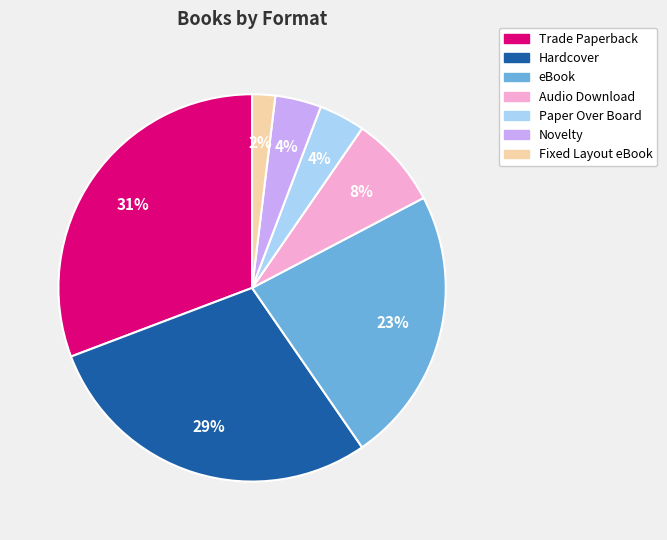

To the nearest percent, what is the average slice percentage?

14%